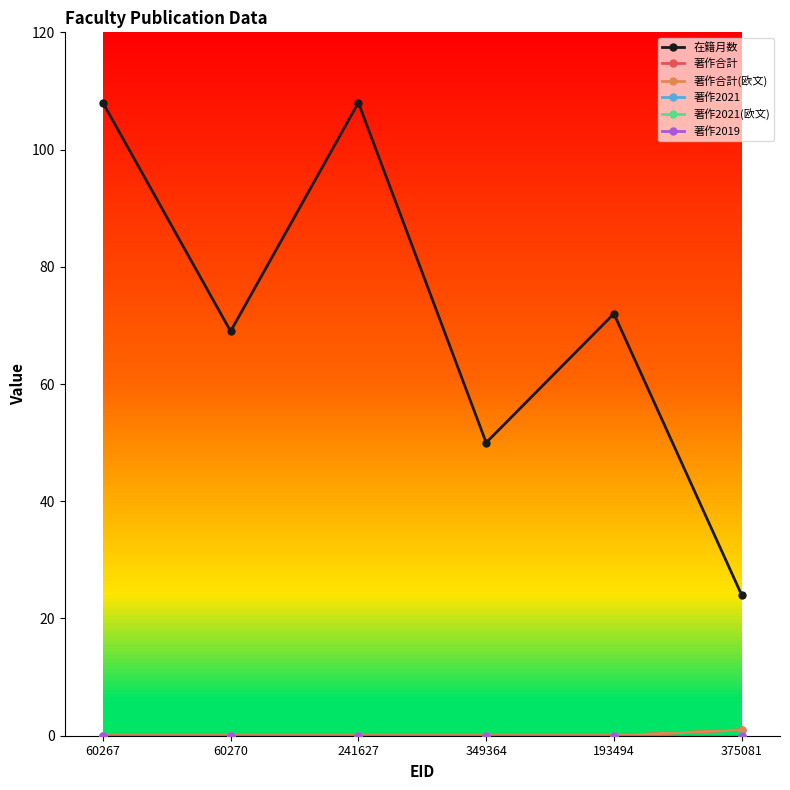

Is this an area chart (filled region under the line)?

No